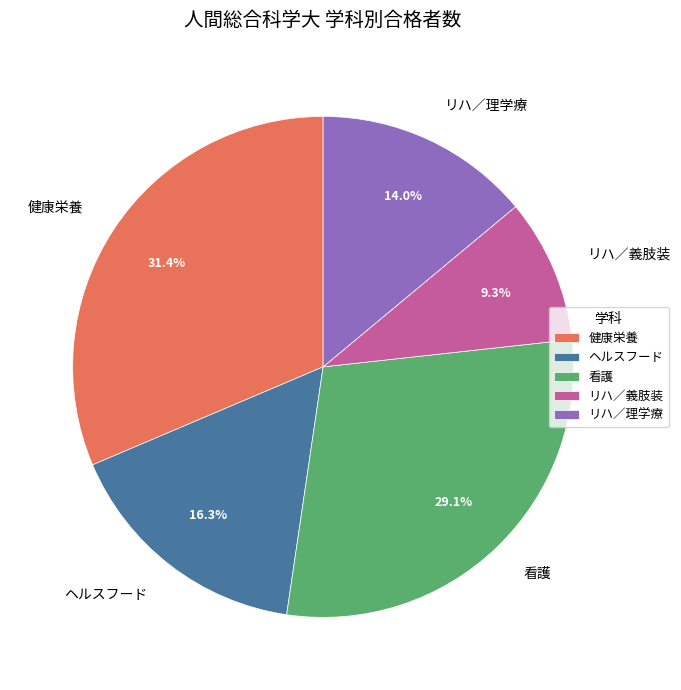

What is the largest slice in the pie chart?

健康栄養